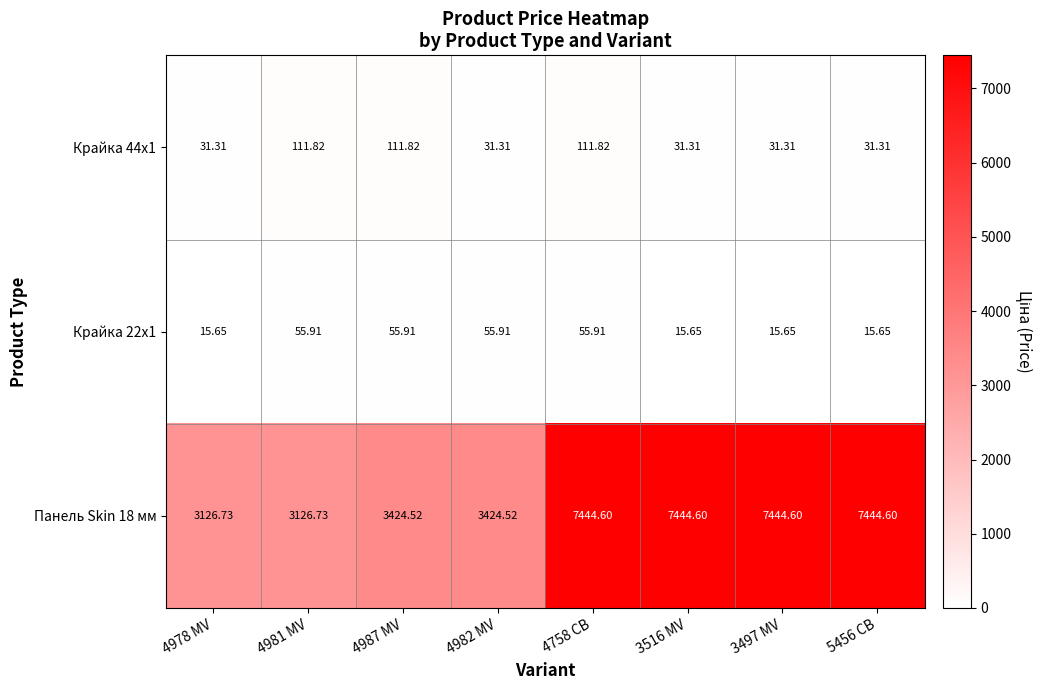

Is the value of Панель Skin 18 мм at 5456 CB greater than the value of Крайка 44x1 at 4987 MV?

Yes